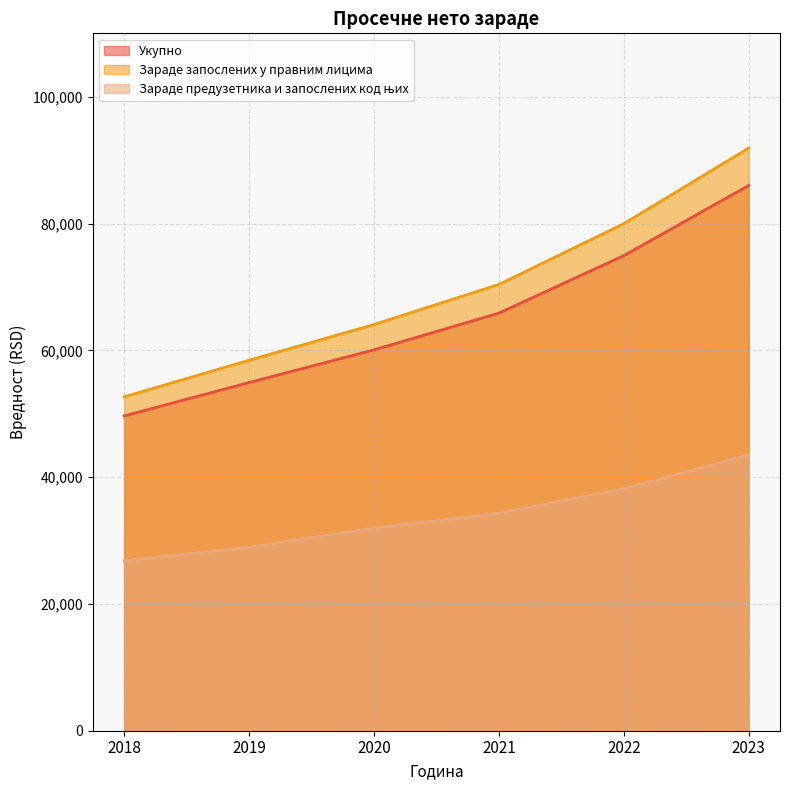

Which series has the widest spread of values?

Зараде запослених у правним лицима